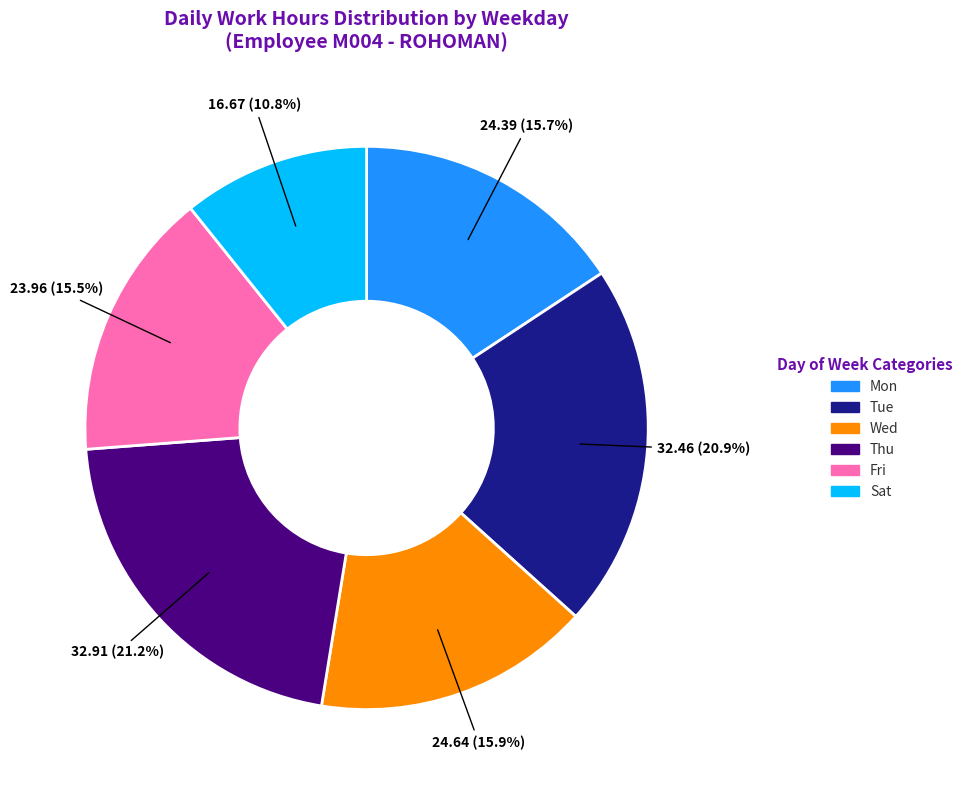

Is there any slice that represents more than half of the pie?

No